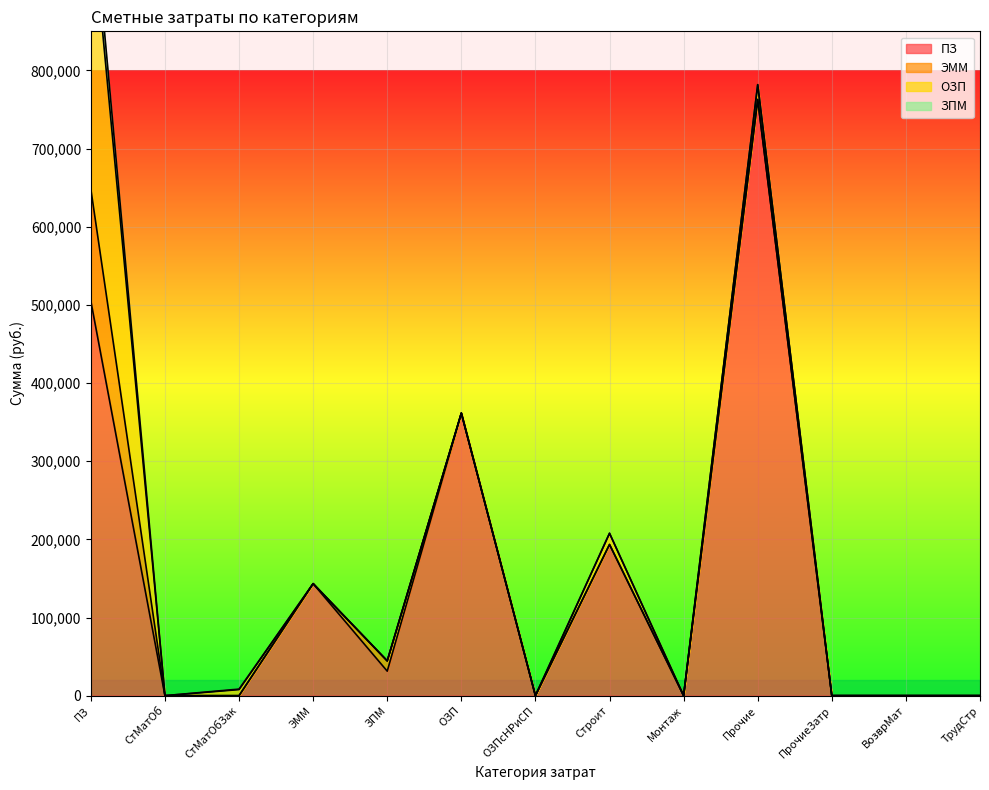

What is the maximum value for ПЗ?

762788.1